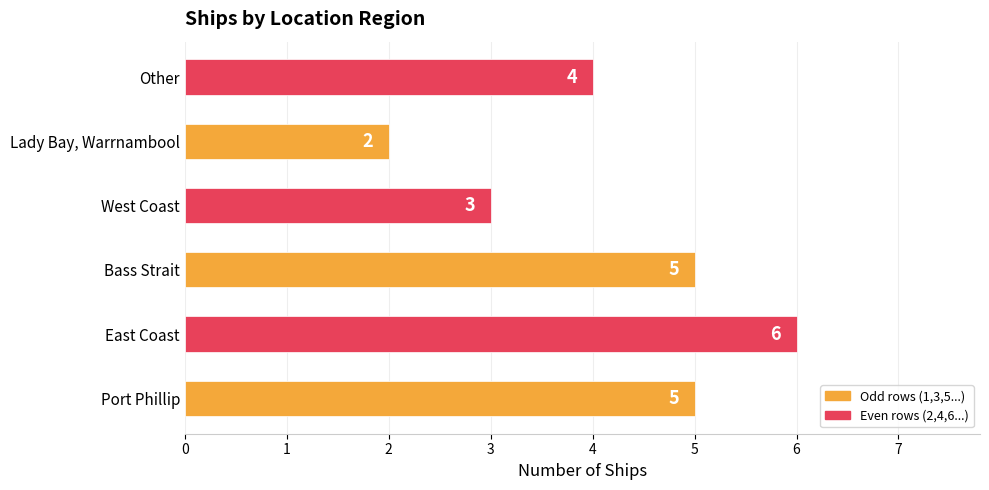

Approximately how many times larger is the value at West Coast compared to Port Phillip?

0.6